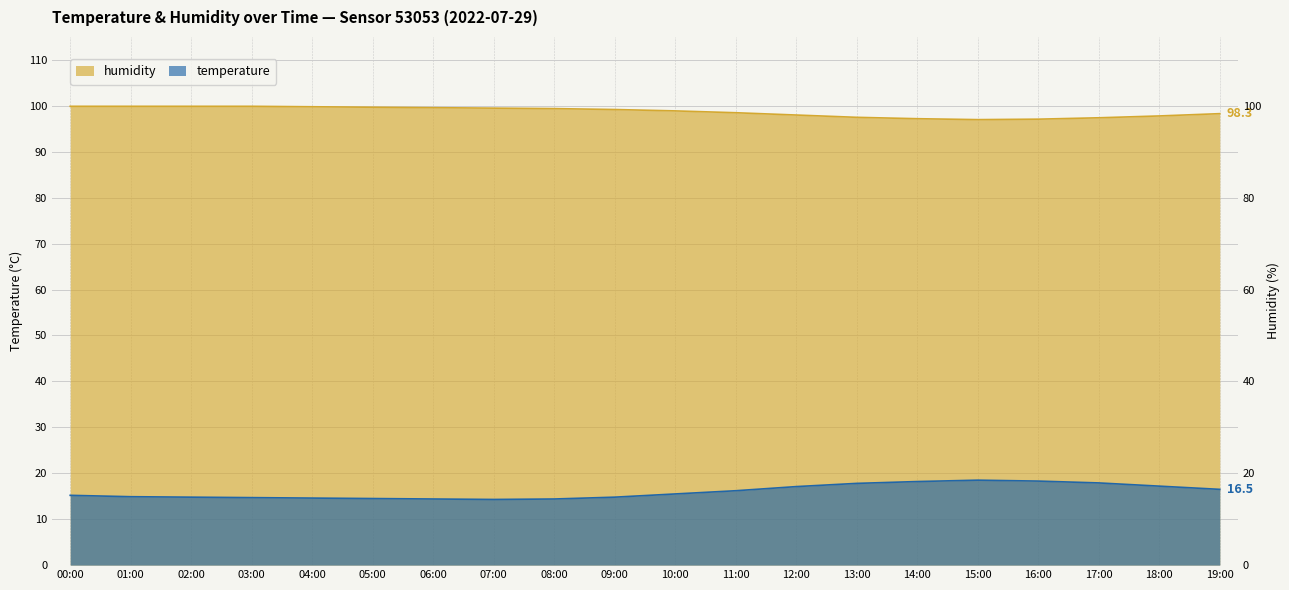

True or false: temperature and humidity intersect in this chart.

False